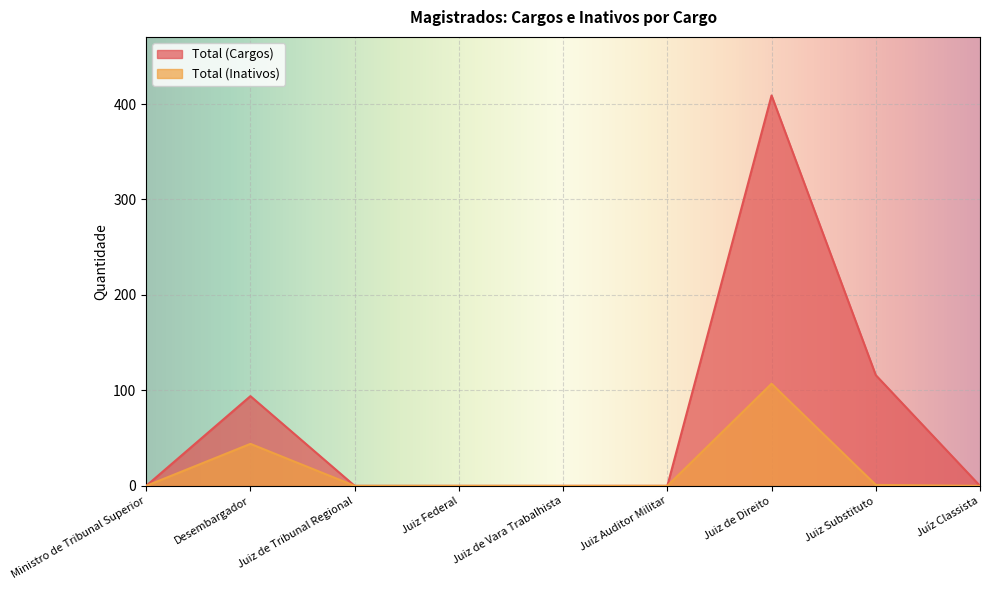

True or false: Total (Cargos) and Total (Inativos) cross at least once.

False